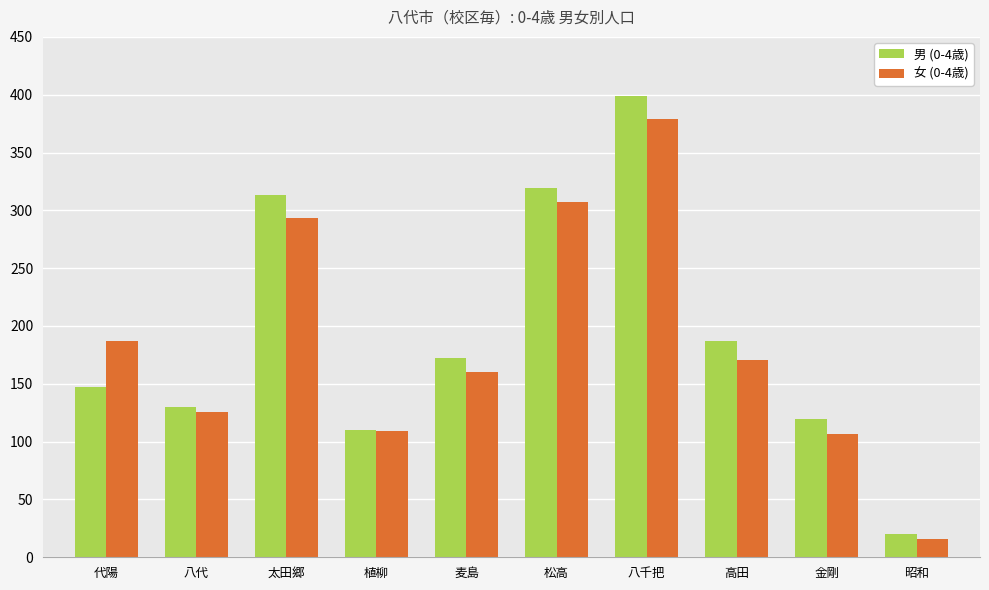

List the labels in order of 男 (0-4歳) value, largest first.

八千把, 松高, 太田郷, 高田, 麦島, 代陽, 八代, 金剛, 植柳, 昭和